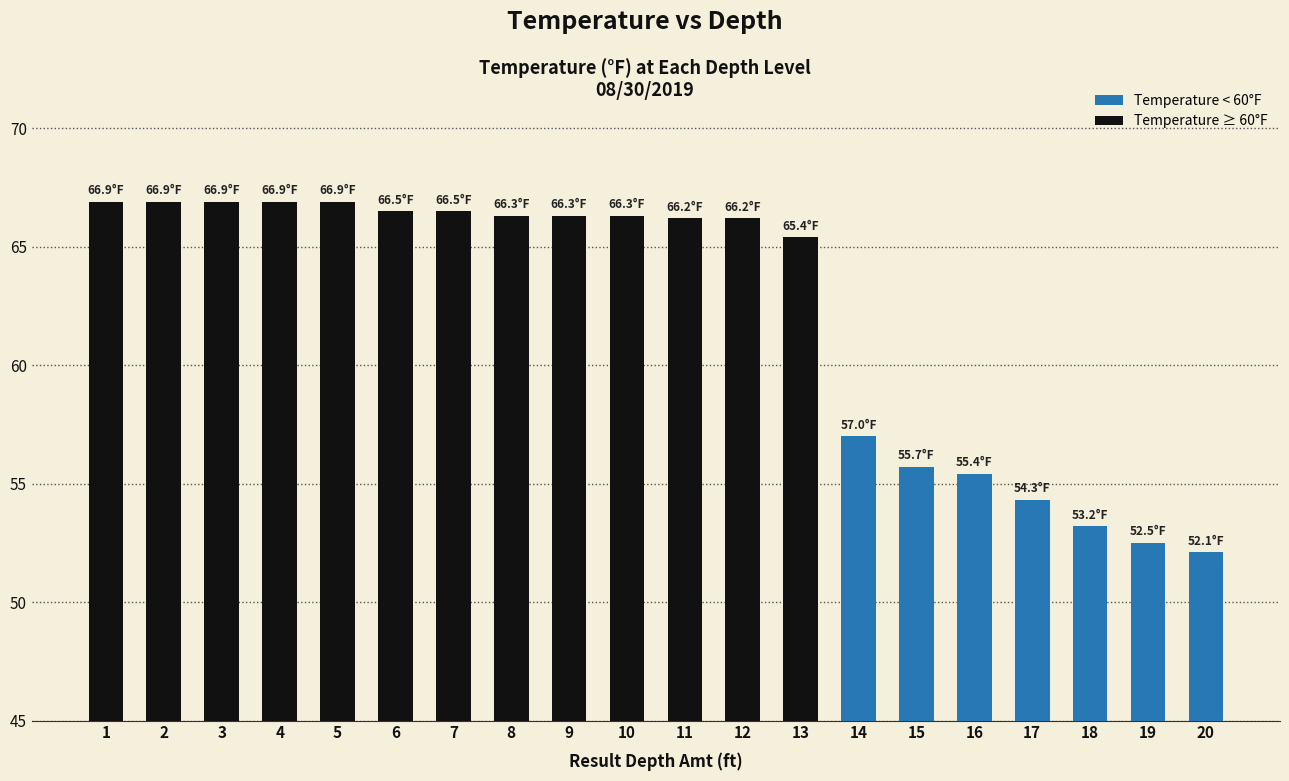

How many bars are there in total?

20